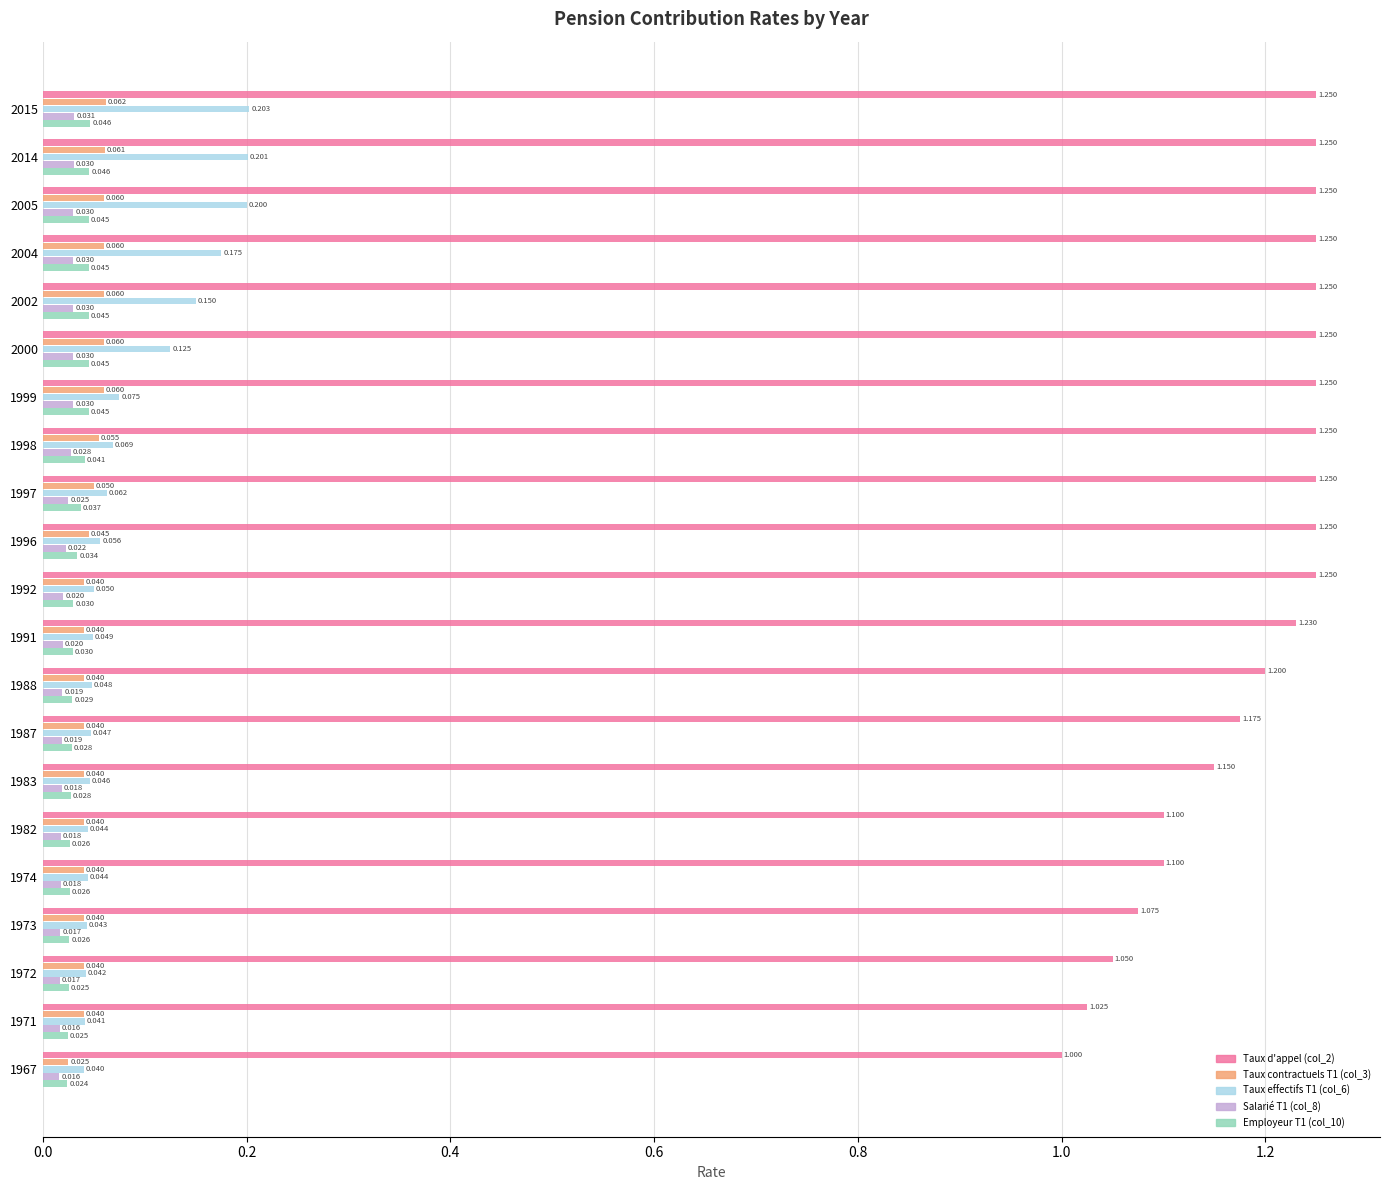

How many Employeur T1 (col_10) values are between 0 and 1?

21